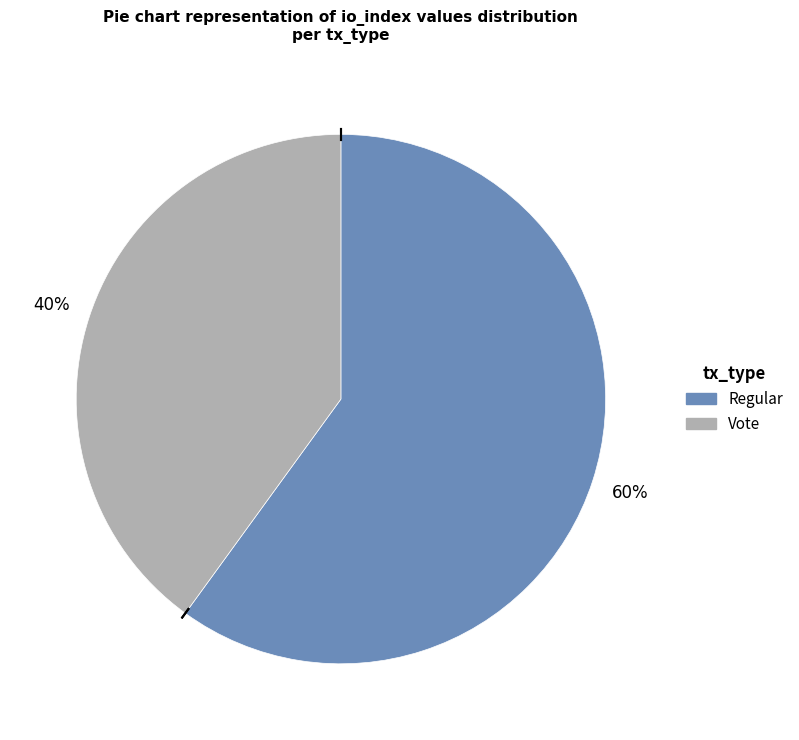

Between Regular and Vote, which is larger?

Regular